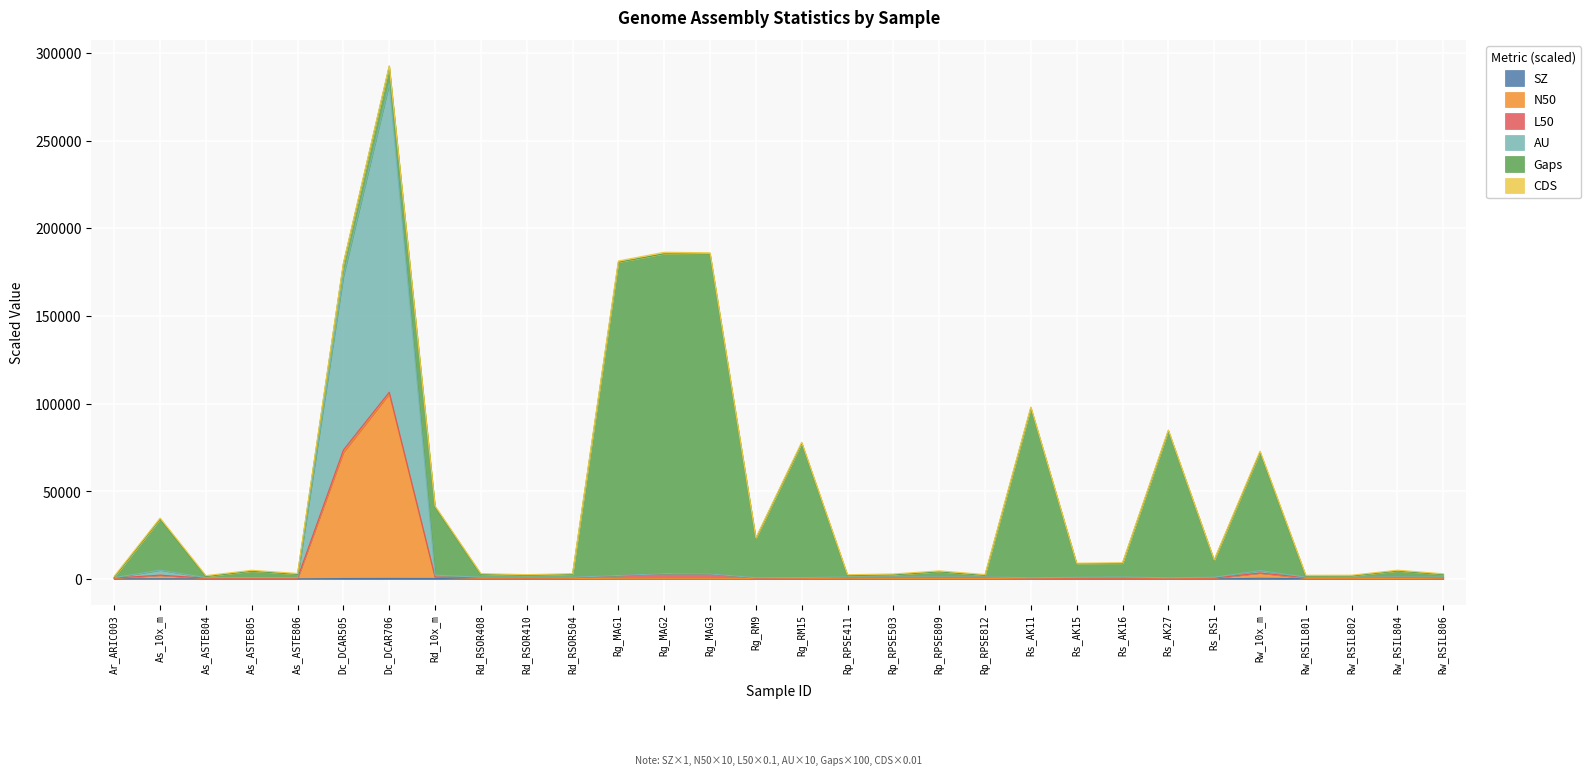

Does the chart display data point markers on the line(s)?

No